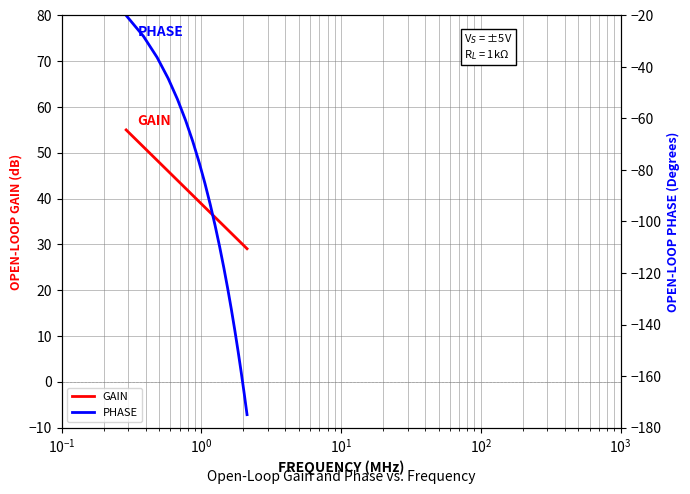

The PHASE series shows -83.9 at $\mathdefault{10^{2}}$. True or false?

False